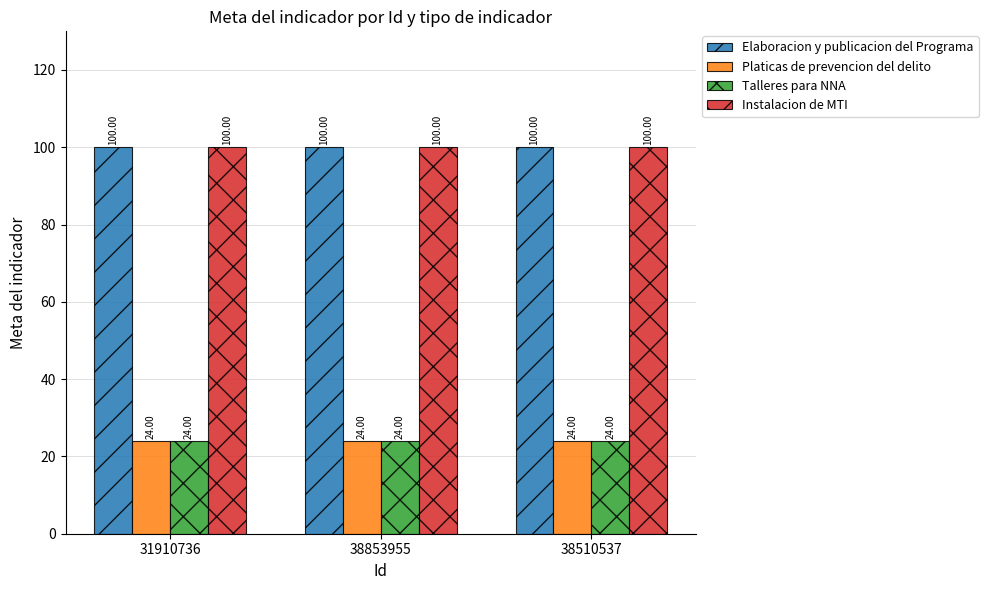

What is the total value across all series at 31910736?

248